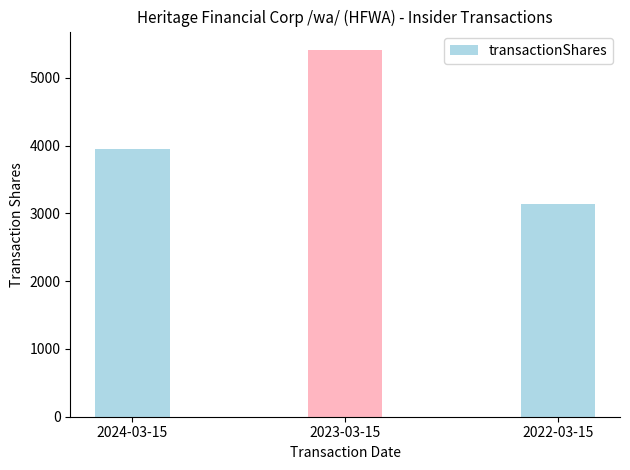

Count the number of data series in this chart.

1